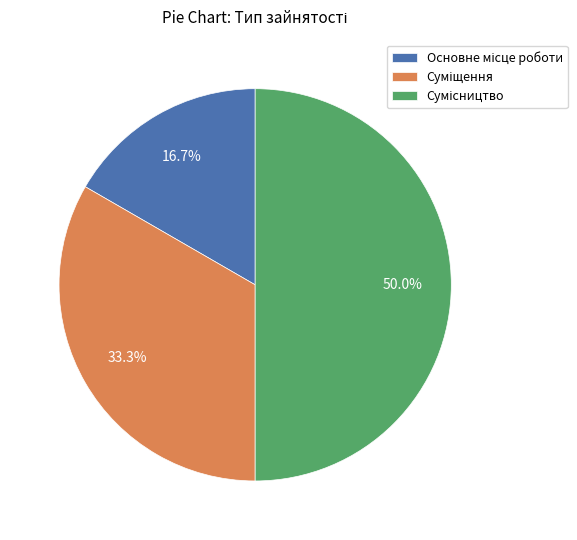

To the nearest percent, what is the average slice percentage?

33%